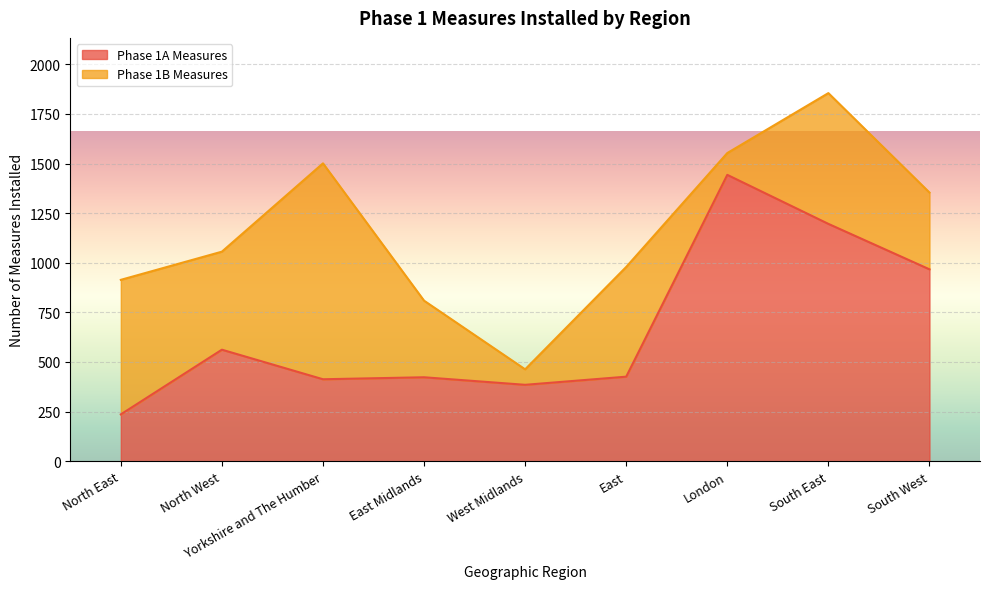

What is the sum of the values at East Midlands and North East?

659